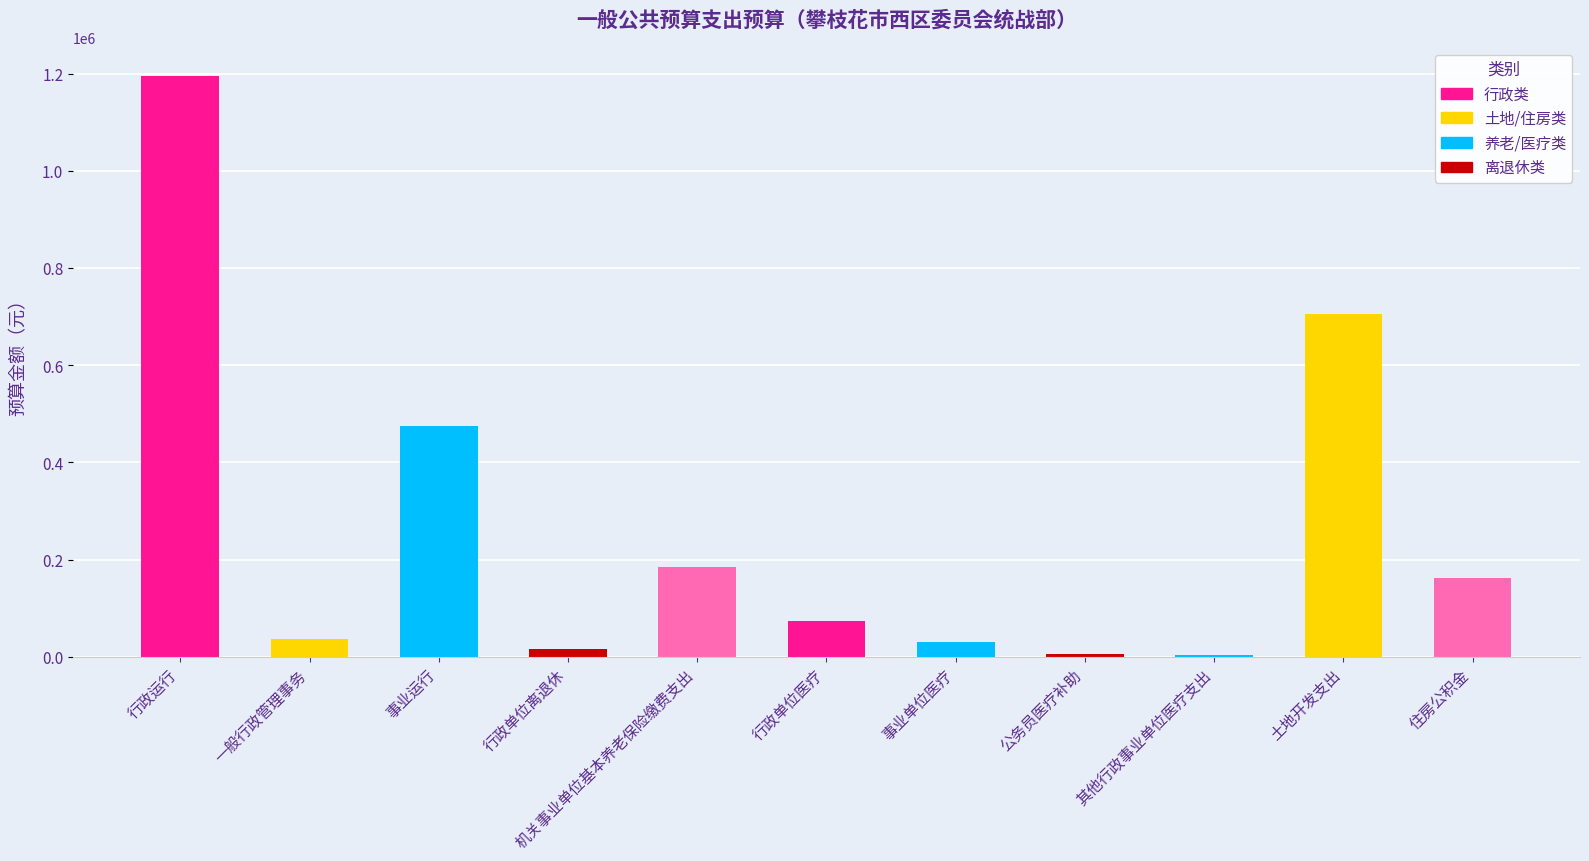

What is the greatest value displayed?

1195459.8